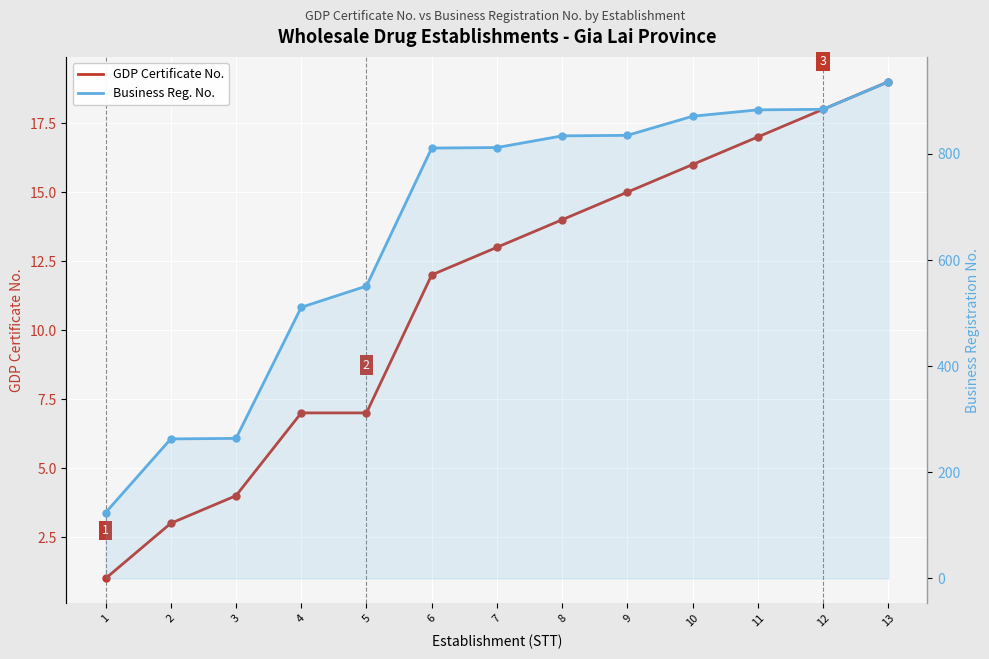

What is the spread (max minus min) of values at 13?

917